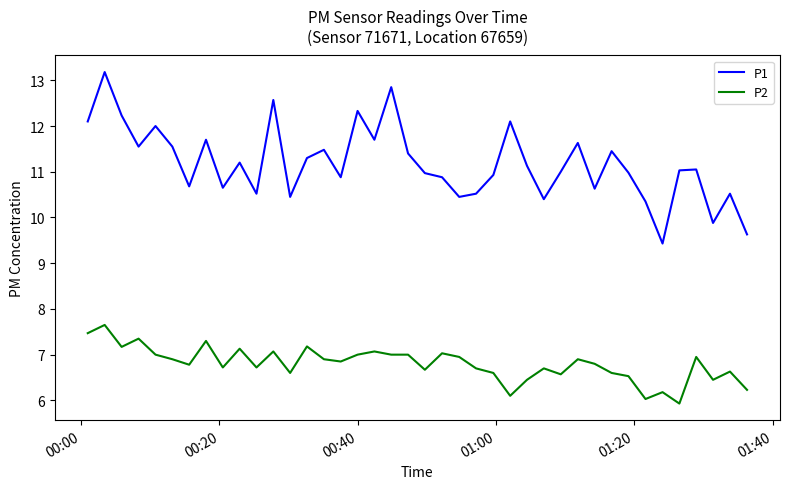

What is the sum of all P1 values?

447.3